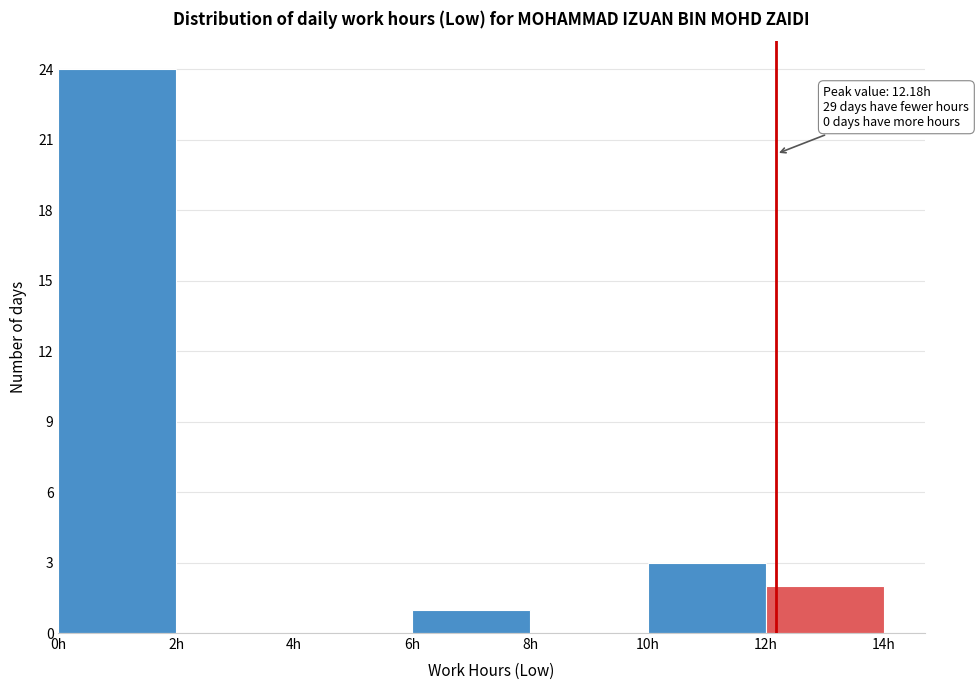

Which range on the x-axis has the tallest bar?

0 to 2